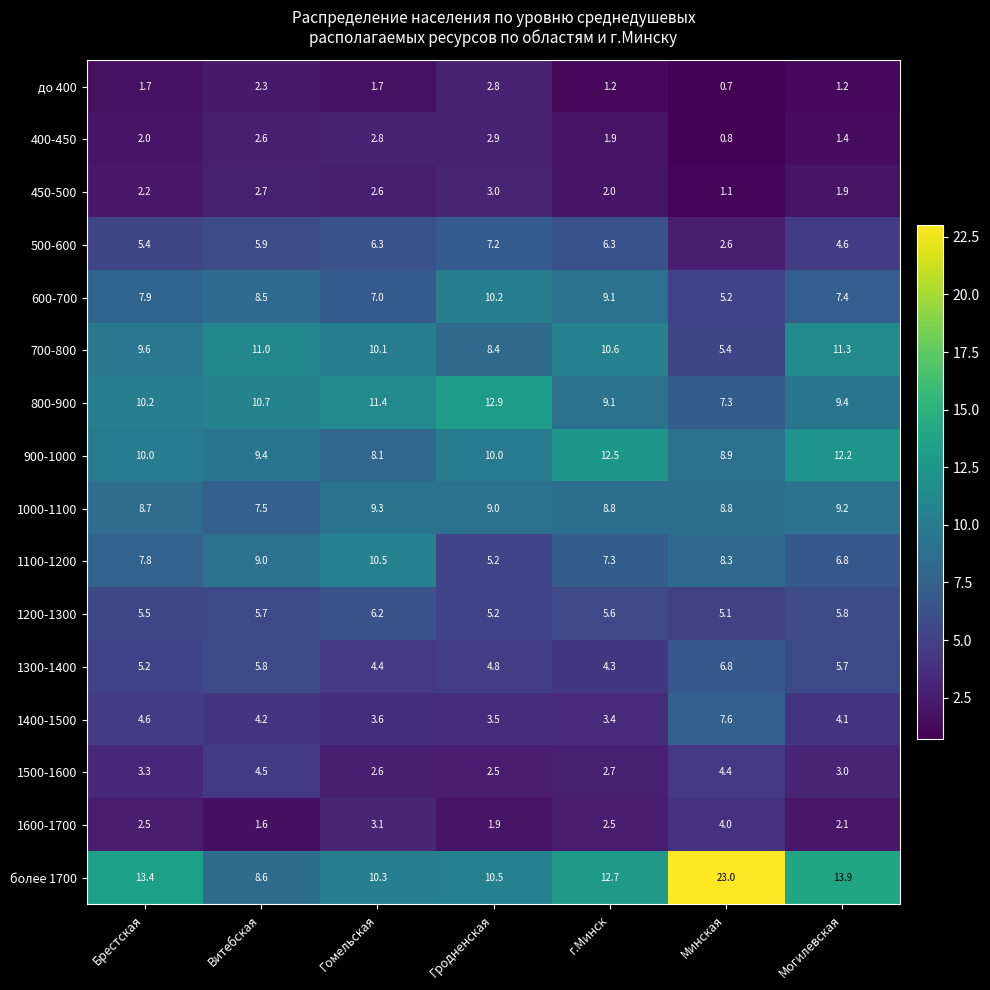

What is the difference between the highest and lowest values at Брестская?

11.7